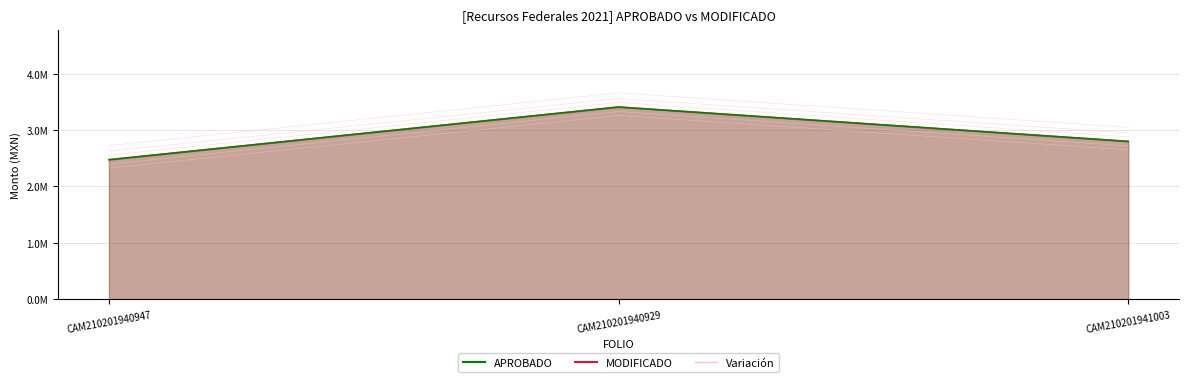

What is the lowest value of the APROBADO series?

2475370.5